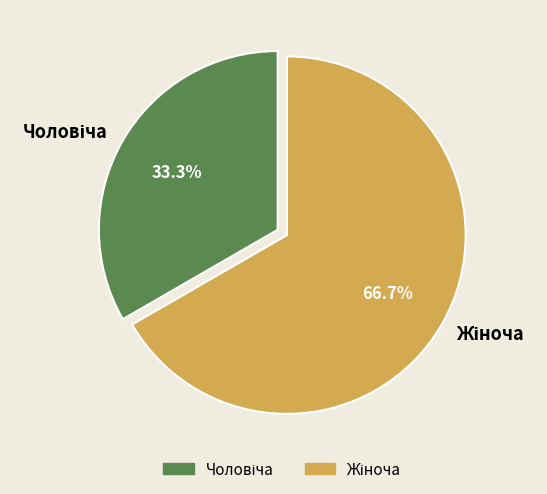

Does any single category account for the majority?

Yes